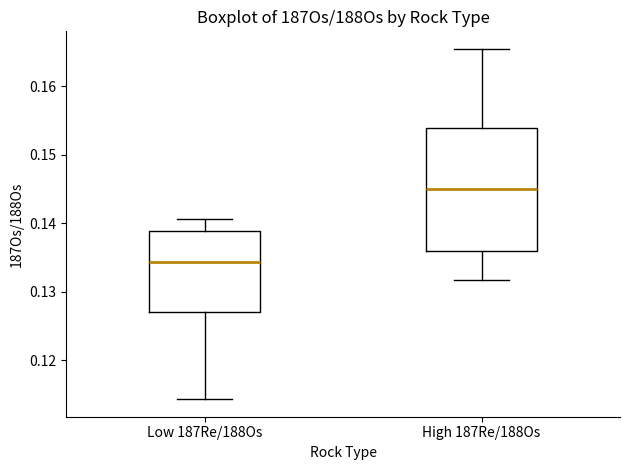

Which box has the highest median line?

High 187Re/188Os